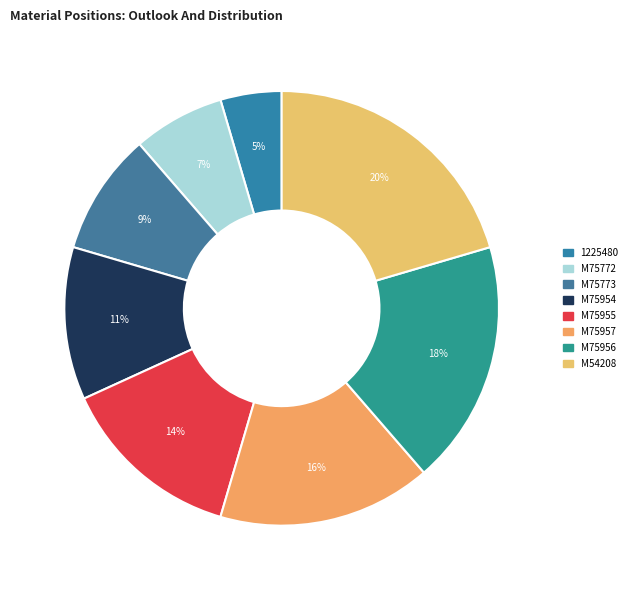

The M54208 slice represents 30% of the pie. True or false?

False